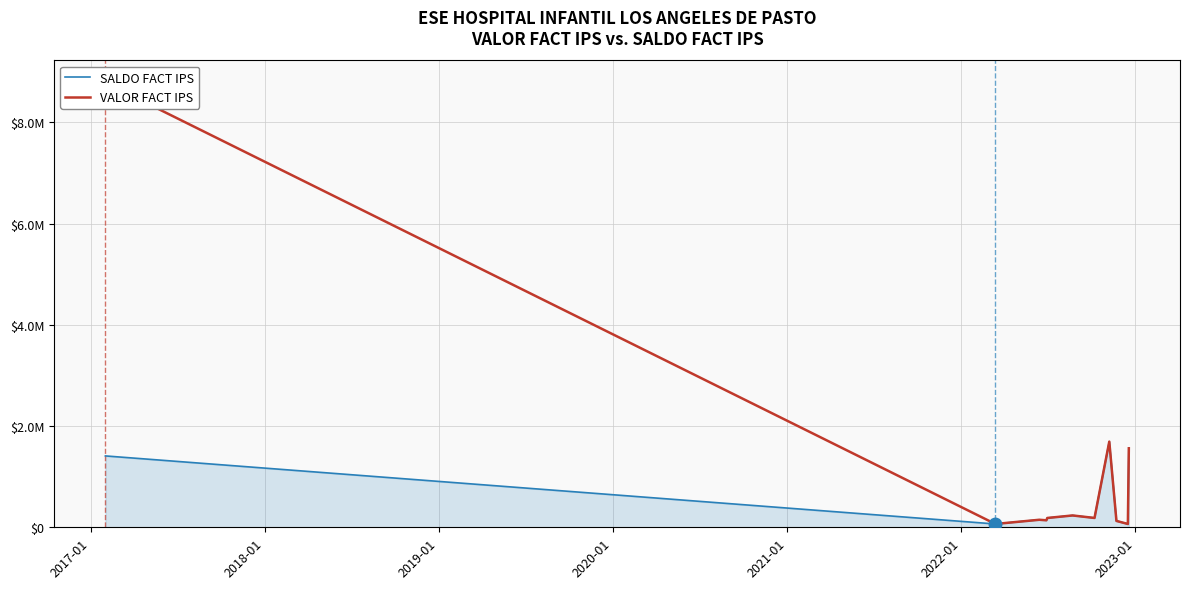

True or false: VALOR FACT IPS and SALDO FACT IPS intersect in this chart.

False